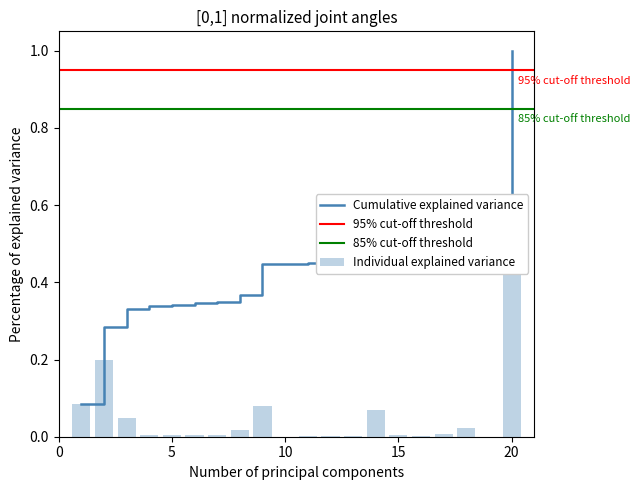

The value at 8 is 0.0. True or false?

True